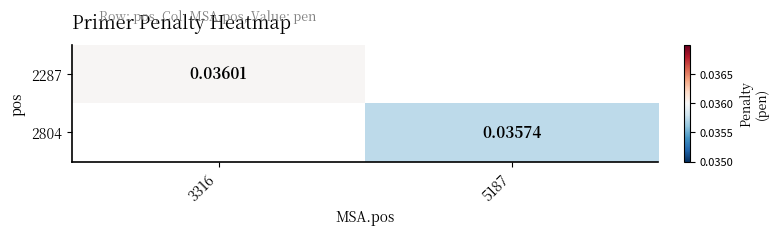

Is the value of 2804 at 5187 greater than the value of 2287 at 3316?

No